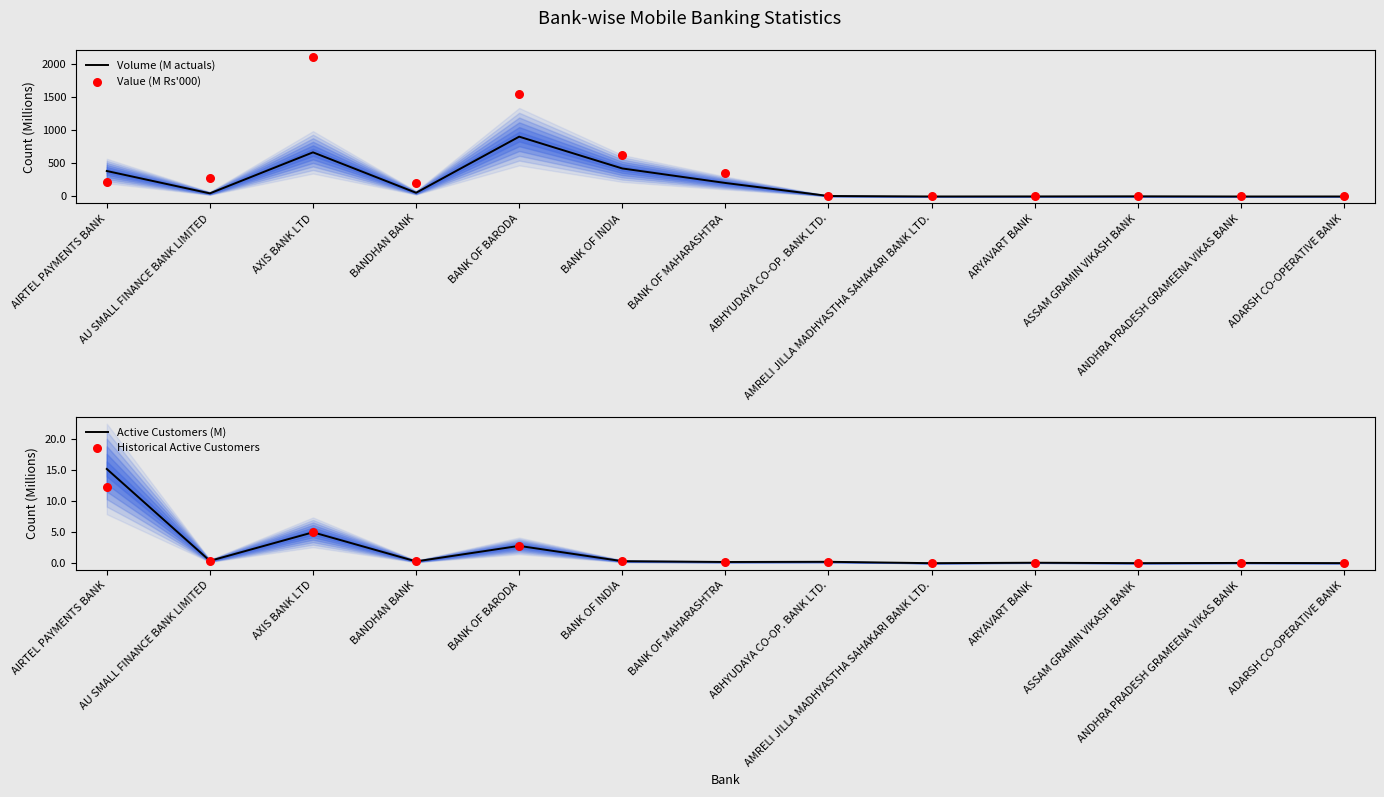

Which series contains the highest Y value?

Value (M Rs'000)